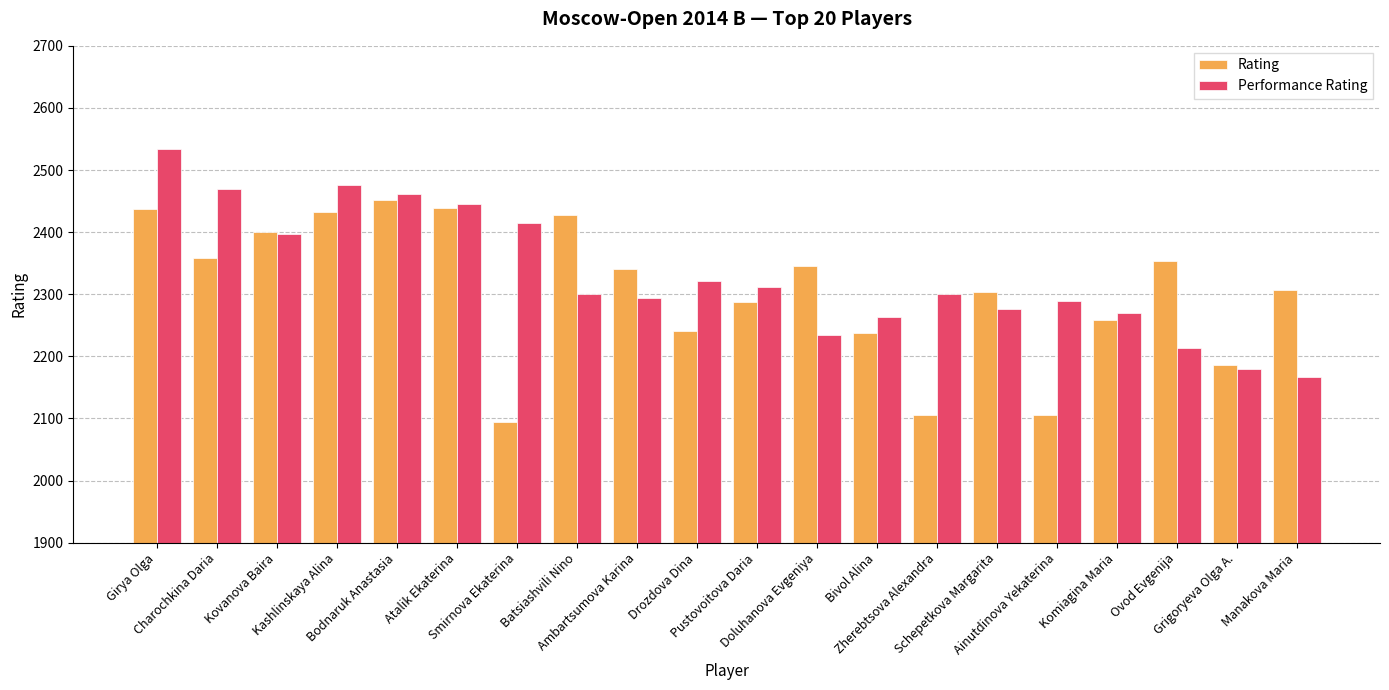

What is the lowest value of the Rating series?

2095